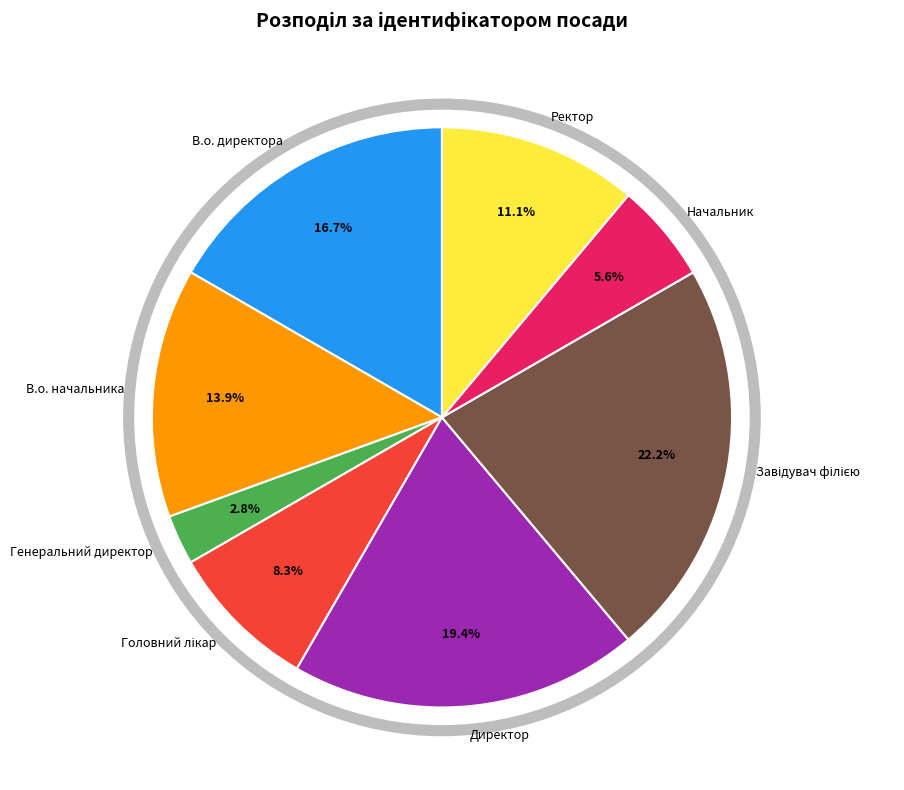

Do Генеральний директор and Директор together represent more than half of the pie?

No